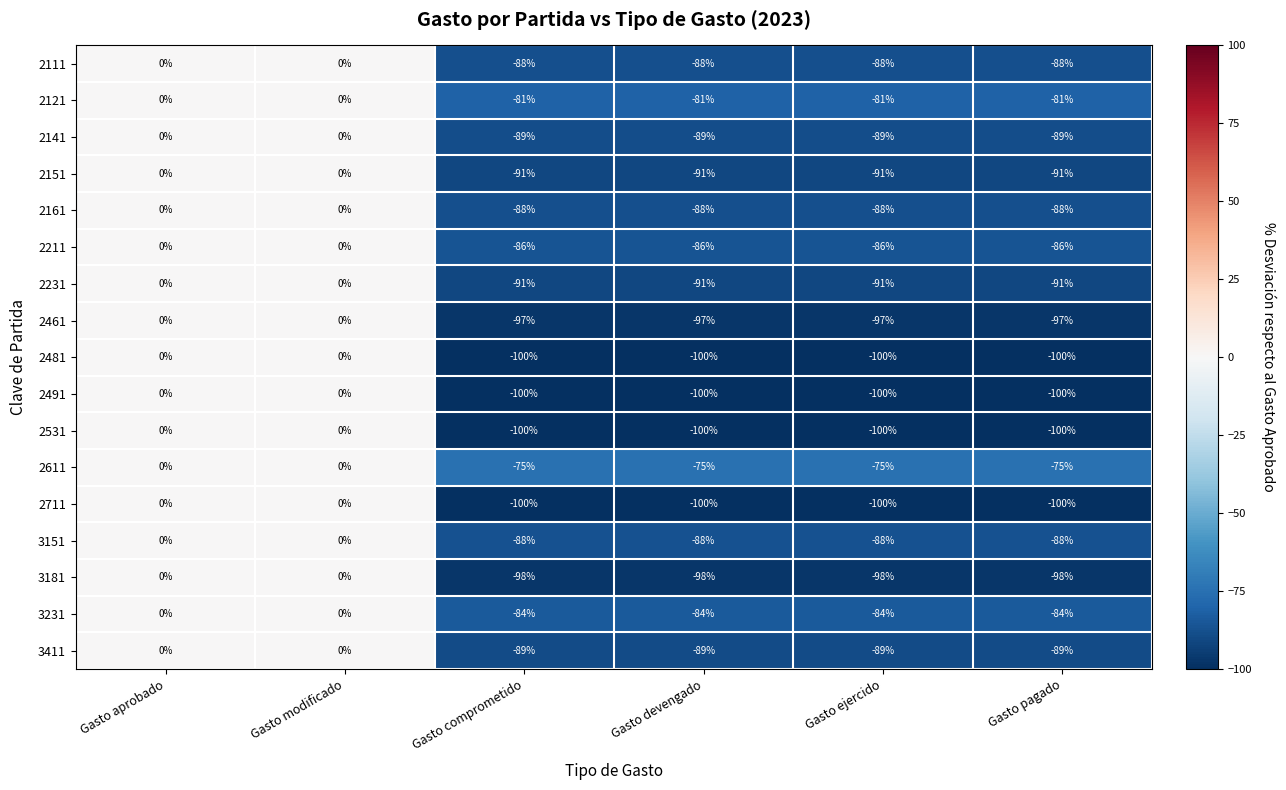

What is the total value across all series at Gasto pagado?

-1545